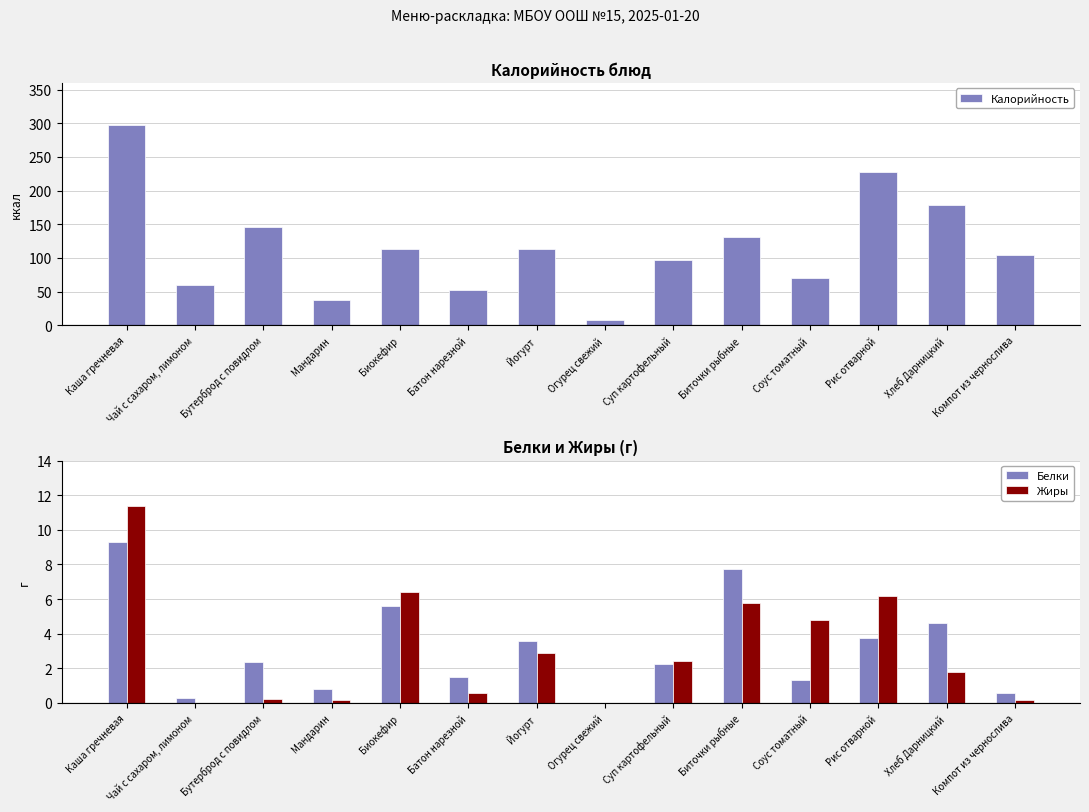

Reading left to right, what are all the values shown in this chart?

Калорийность: Каша гречневая=297.7	Чай с сахаром, лимоном=60.0	Бутерброд с повидлом=145.8	Мандарин=38.0	Биокефир=112.8	Батон нарезной=52.6	Йогурт=112.7	Огурец свежий=7.0	Суп картофельный=96.8	Биточки рыбные=130.5	Соус томатный=70.0	Рис отварной=228.3	Хлеб Дарницкий=178.1	Компот из чернослива=103.9
Белки: Каша гречневая=9.3	Чай с сахаром, лимоном=0.3	Бутерброд с повидлом=2.4	Мандарин=0.8	Биокефир=5.6	Батон нарезной=1.5	Йогурт=3.6	Огурец свежий=0.0	Суп картофельный=2.2	Биточки рыбные=7.7	Соус томатный=1.3	Рис отварной=3.8	Хлеб Дарницкий=4.6	Компот из чернослива=0.6
Жиры: Каша гречневая=11.3	Чай с сахаром, лимоном=0.0	Бутерброд с повидлом=0.2	Мандарин=0.2	Биокефир=6.4	Батон нарезной=0.6	Йогурт=2.9	Огурец свежий=0.0	Суп картофельный=2.4	Биточки рыбные=5.8	Соус томатный=4.8	Рис отварной=6.2	Хлеб Дарницкий=1.8	Компот из чернослива=0.2